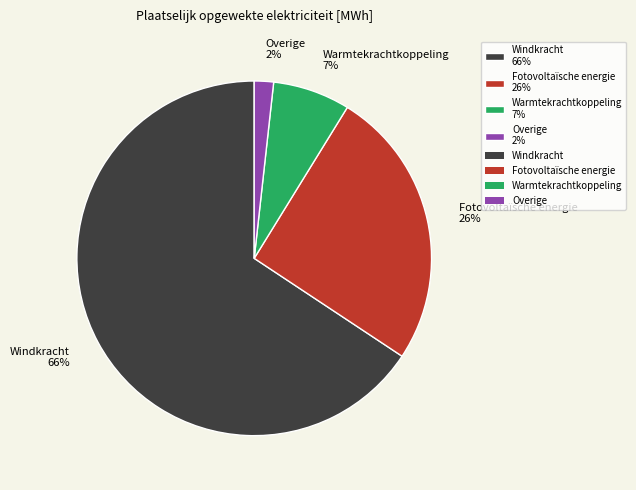

What is the majority slice?

Windkracht